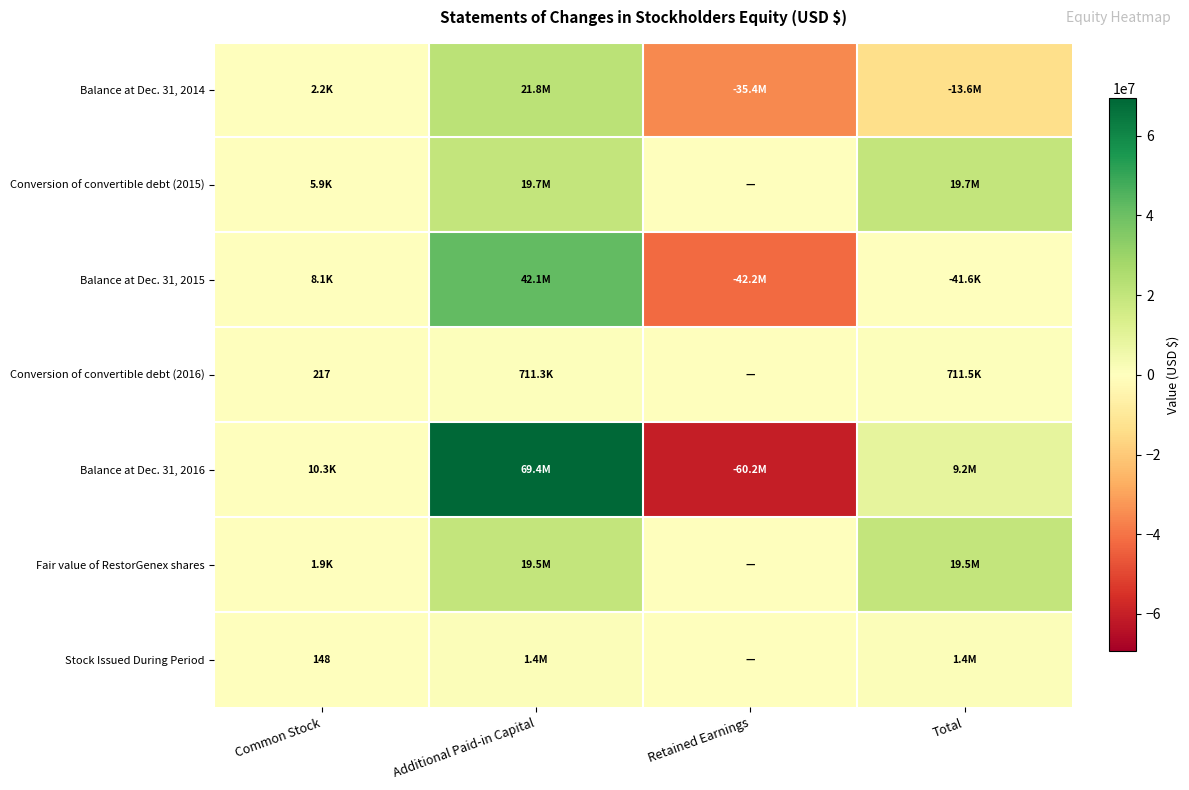

The value of Stock Issued During Period at Total is 1409363. True or false?

True